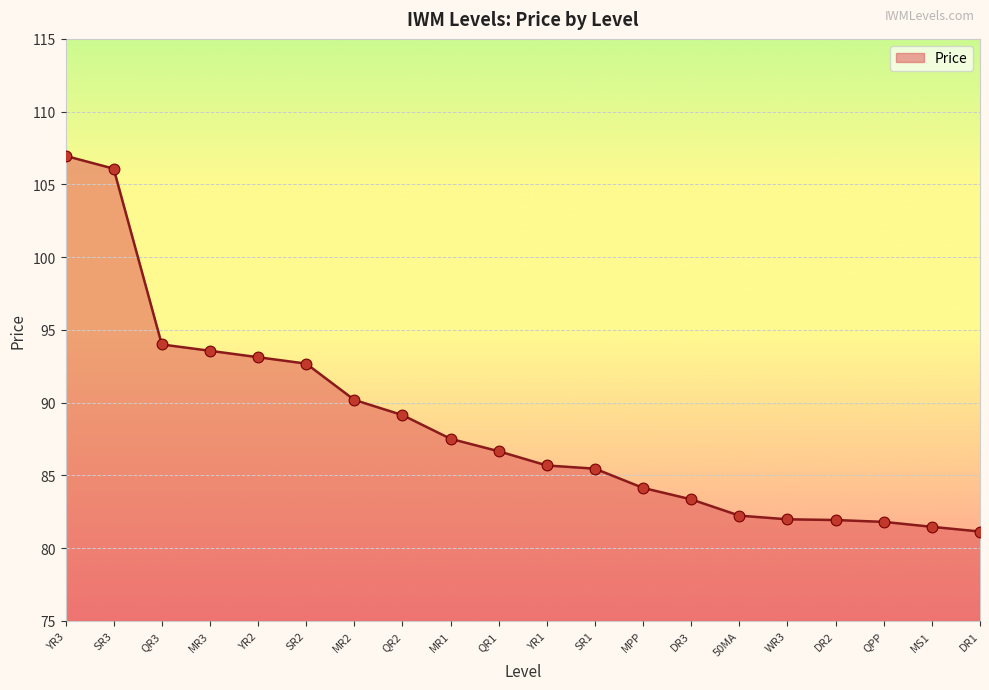

Which has a higher value, QR3 or 50MA?

QR3